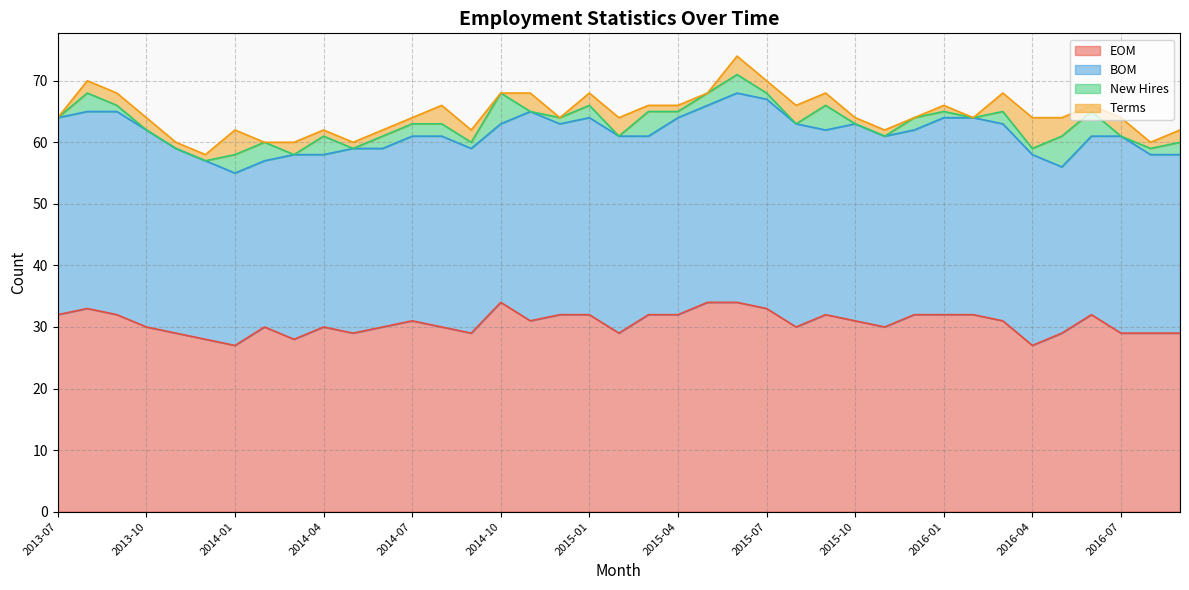

What position from the right is 2013-12?

34